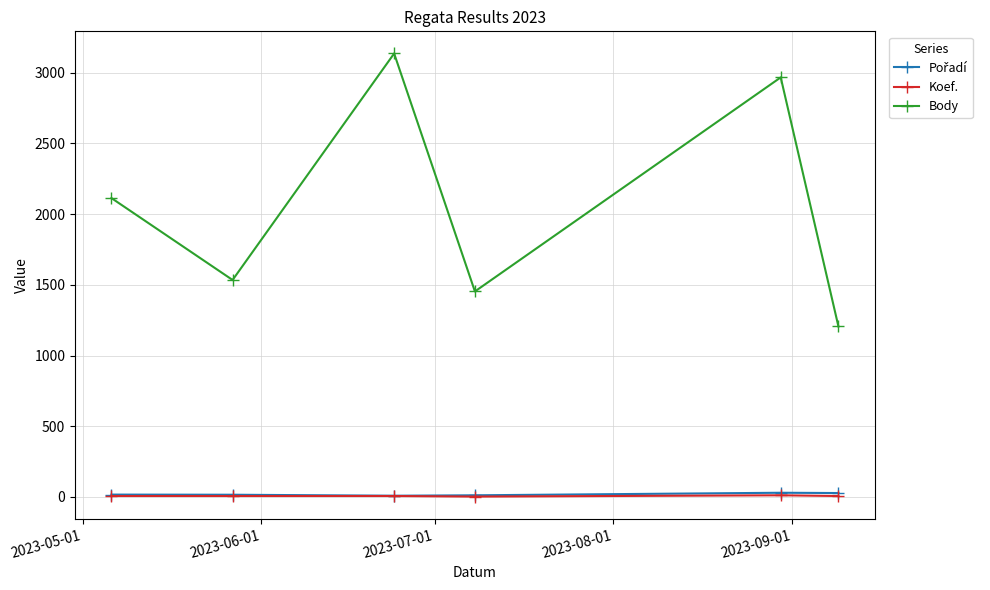

How many distinct data groups are displayed?

3